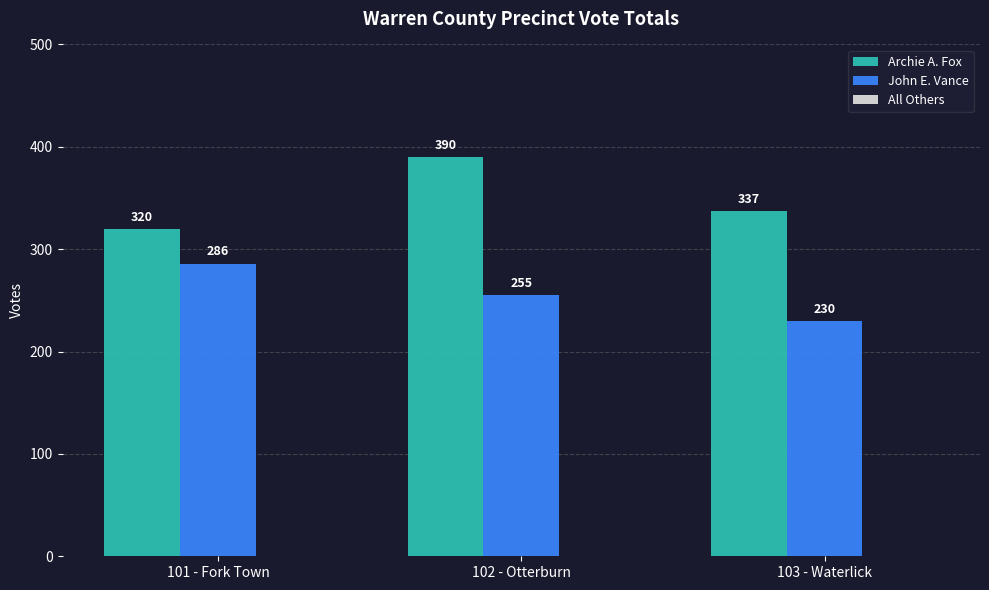

True or false: Archie A. Fox has a value of 390 at 102 - Otterburn.

True